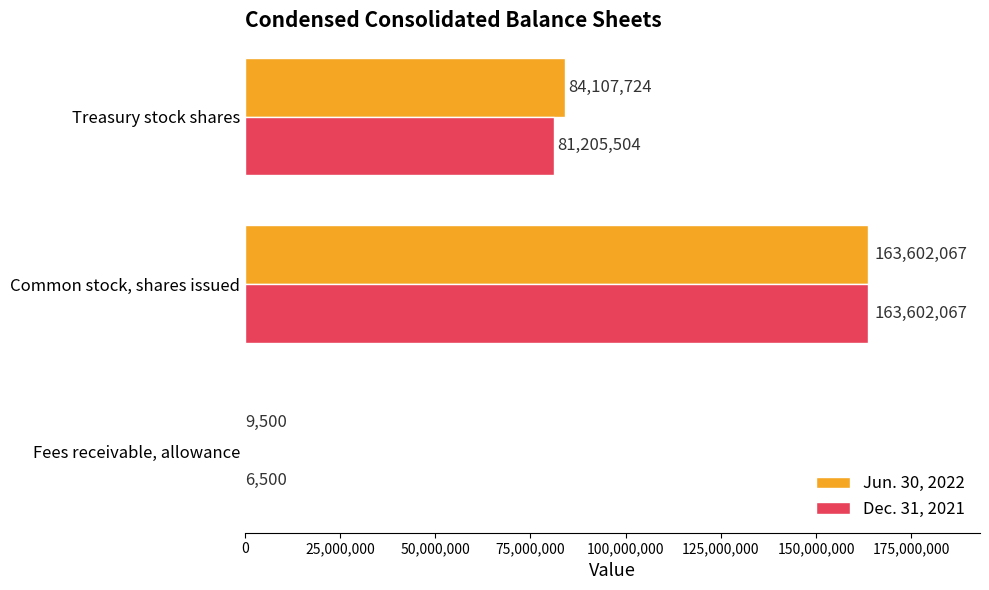

Which series has the largest total across all categories?

Jun. 30, 2022